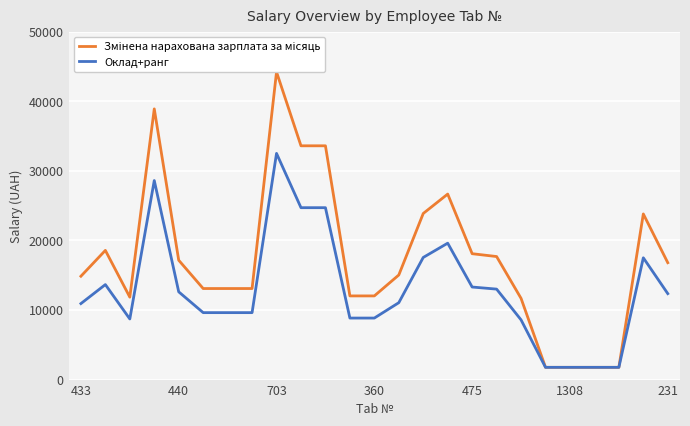

At how many categories does at least one series exceed 27364?

4